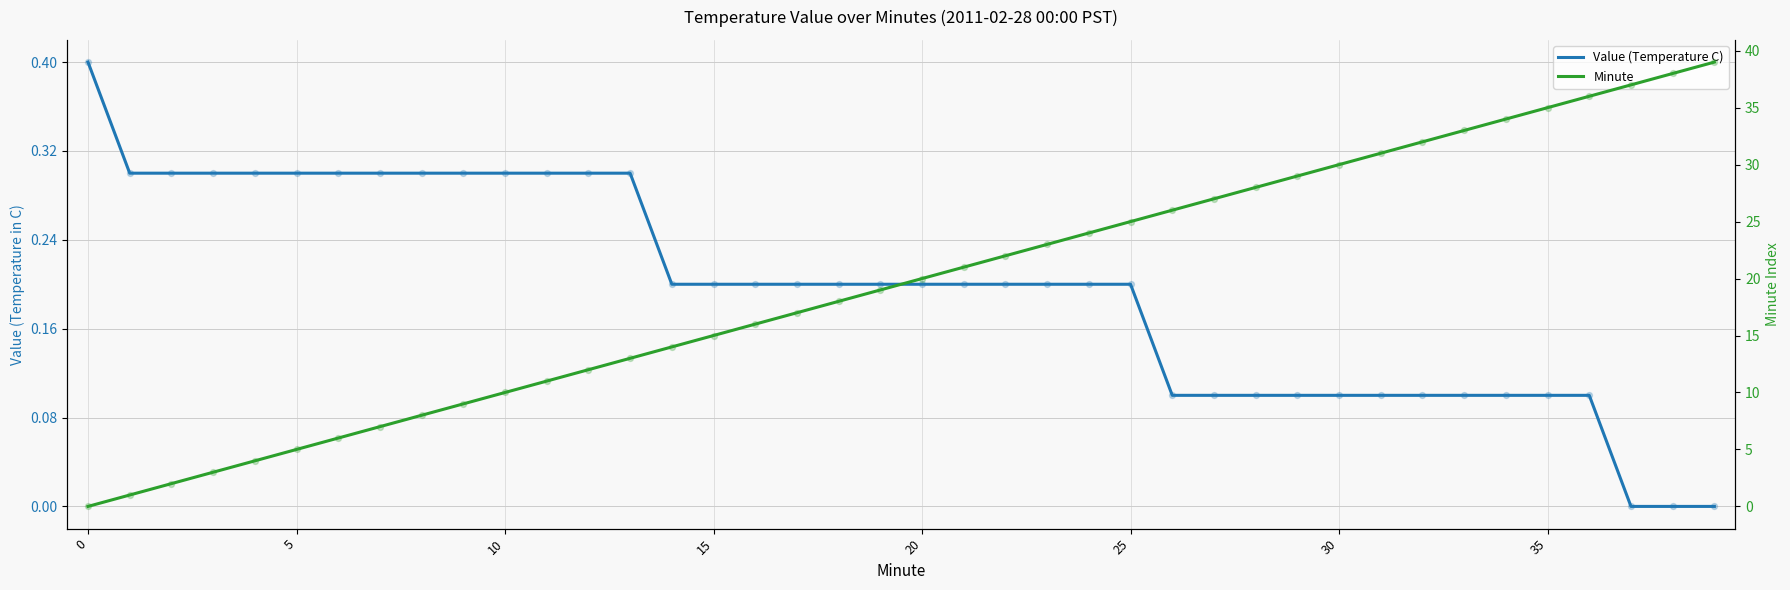

At which category is the sum across all series the highest?

39